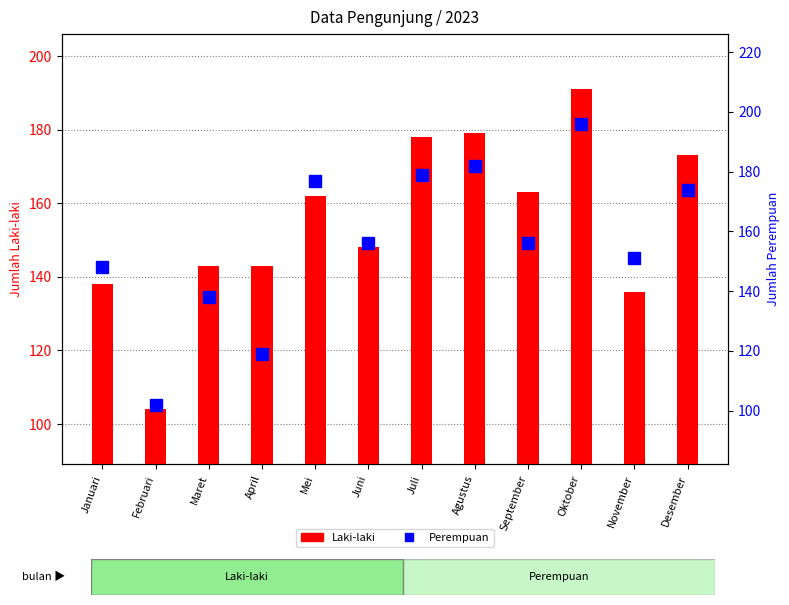

Which category has the lowest value across all series?

Februari